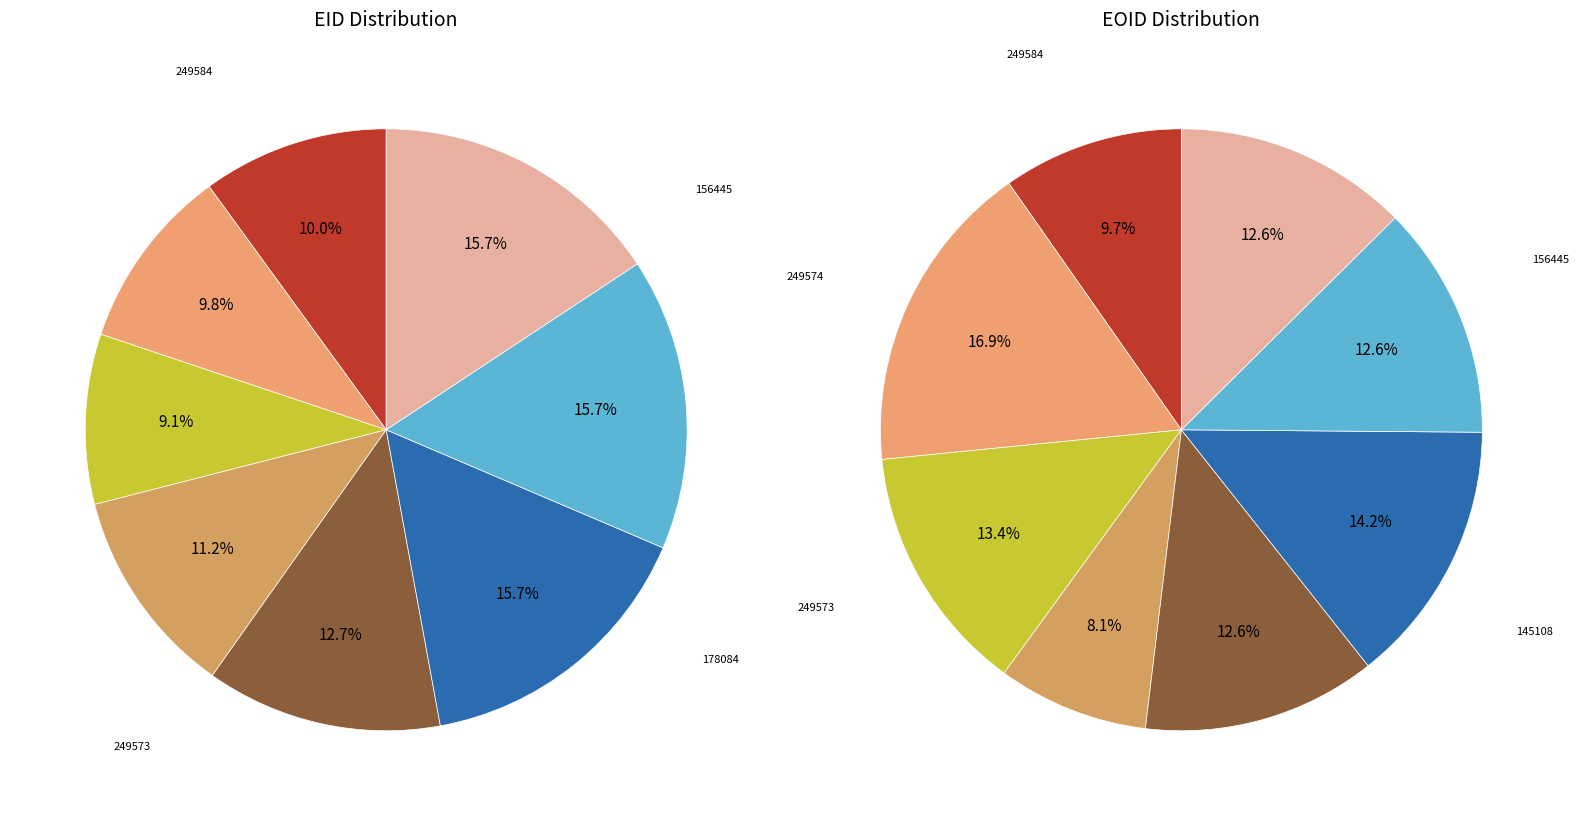

Which category has the biggest portion of the pie?

156445